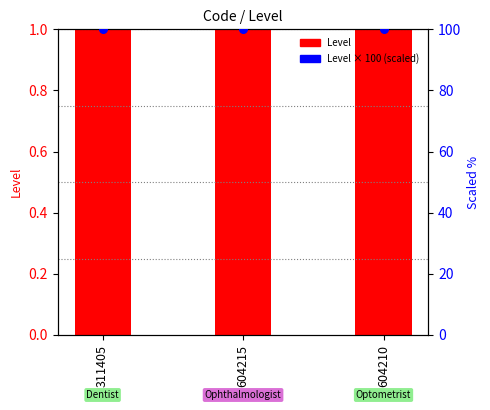

Which series has the largest total across all categories?

Level × 100 (scaled)